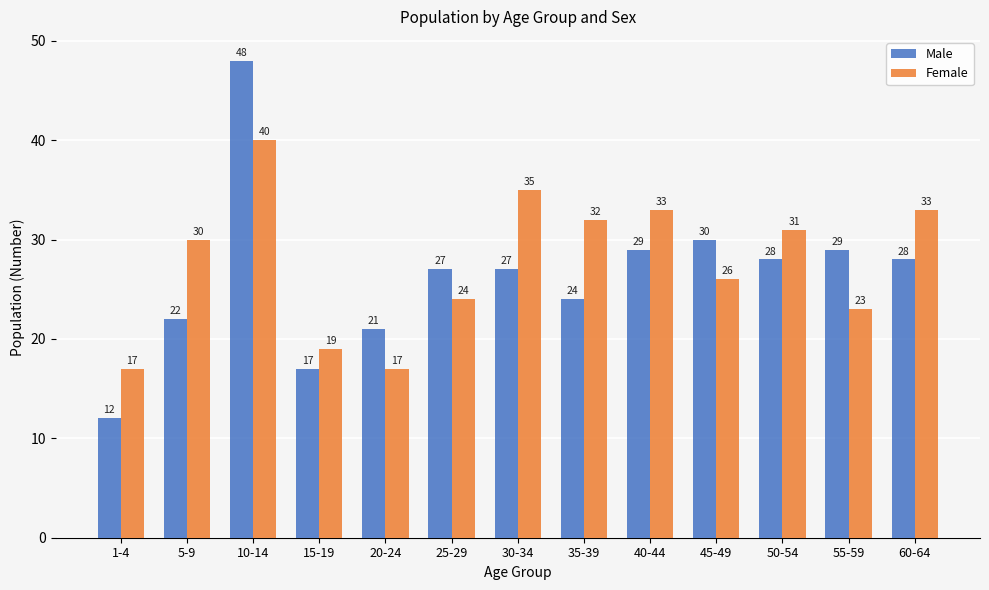

What is the sum of the Female values at 50-54 and 45-49?

57